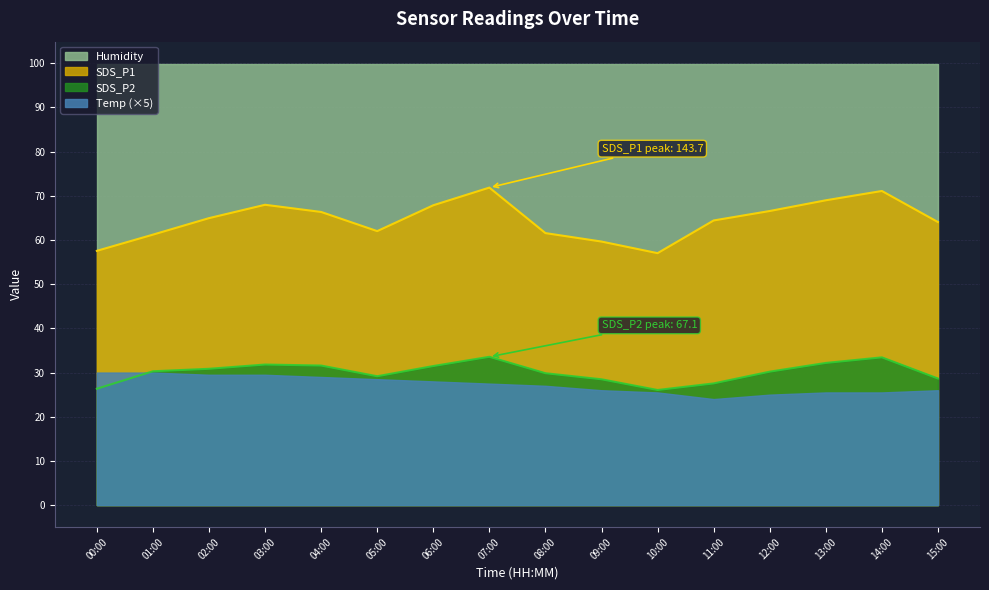

What is the difference between the maximum and minimum values in the SDS_P1 series?

14.8